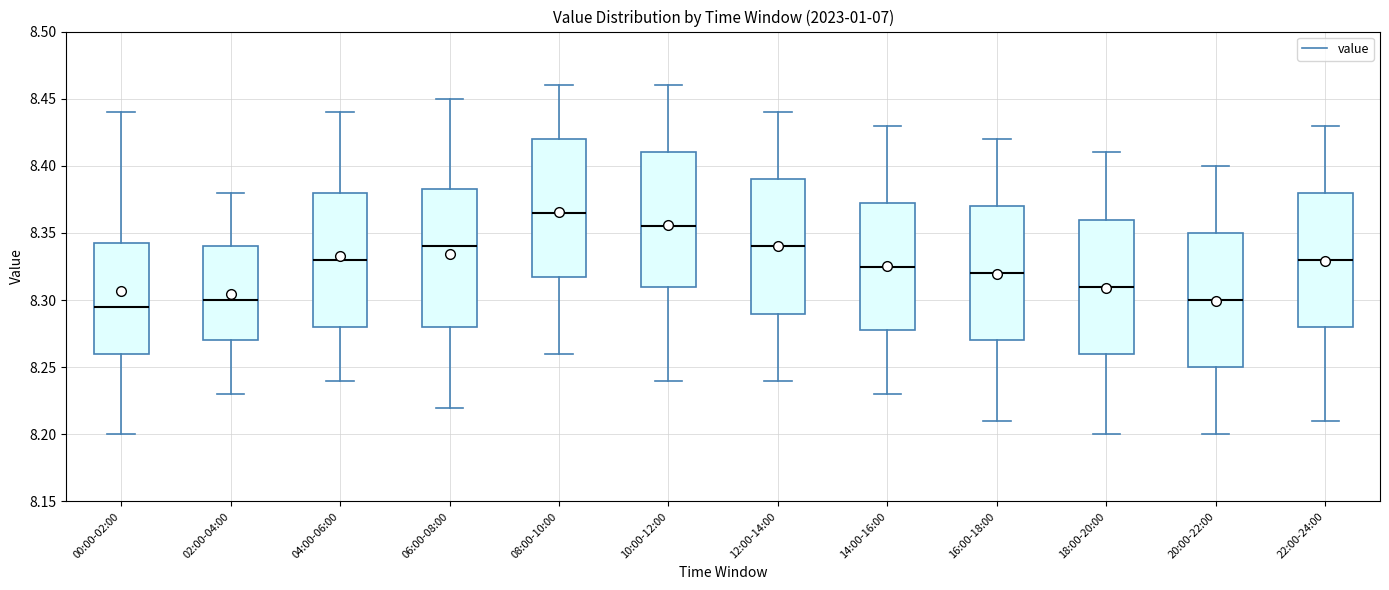

Reading left to right, transcribe this box plot: for each box, give where its median line is, the range the box spans, and where its two whiskers end, as read against the y-axis. The values are not printed on the chart, so give them approximately, as read against the axis.

00:00-02:00: median 8.295, box 8.260 to 8.345, whiskers 8.200 to 8.440
02:00-04:00: median 8.300, box 8.270 to 8.340, whiskers 8.230 to 8.380
04:00-06:00: median 8.330, box 8.280 to 8.380, whiskers 8.240 to 8.440
06:00-08:00: median 8.340, box 8.280 to 8.385, whiskers 8.220 to 8.450
08:00-10:00: median 8.365, box 8.320 to 8.420, whiskers 8.260 to 8.460
10:00-12:00: median 8.355, box 8.310 to 8.410, whiskers 8.240 to 8.460
12:00-14:00: median 8.340, box 8.290 to 8.390, whiskers 8.240 to 8.440
14:00-16:00: median 8.325, box 8.280 to 8.375, whiskers 8.230 to 8.430
16:00-18:00: median 8.320, box 8.270 to 8.370, whiskers 8.210 to 8.420
18:00-20:00: median 8.310, box 8.260 to 8.360, whiskers 8.200 to 8.410
20:00-22:00: median 8.300, box 8.250 to 8.350, whiskers 8.200 to 8.400
22:00-24:00: median 8.330, box 8.280 to 8.380, whiskers 8.210 to 8.430